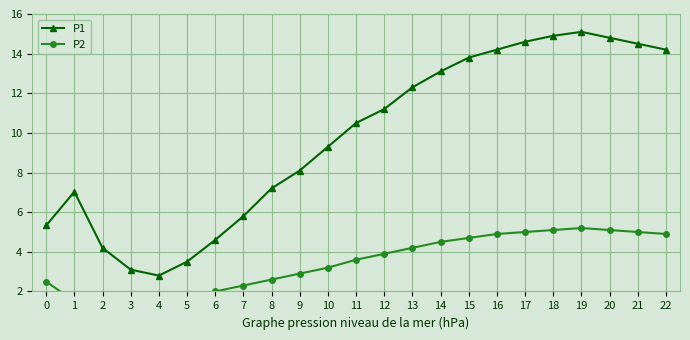

Read the P1 value at 15.

13.8